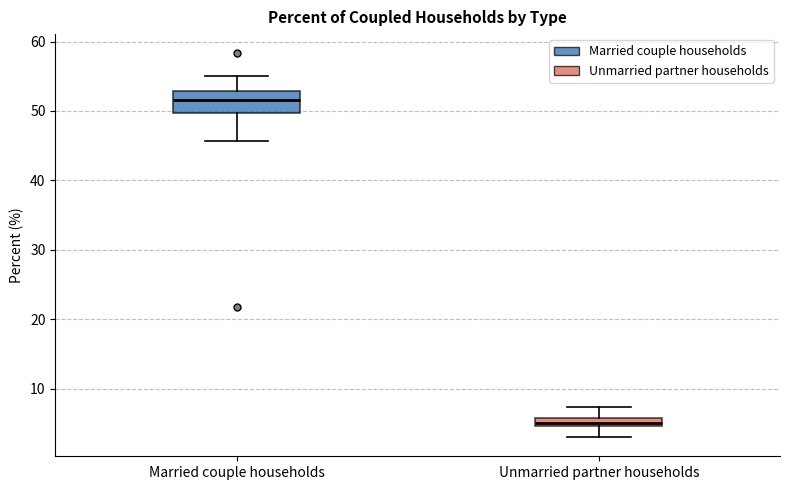

Where is the upper edge of the box for Married couple households on the y-axis? The values are not printed on the chart, so give them approximately, as read against the axis.

53